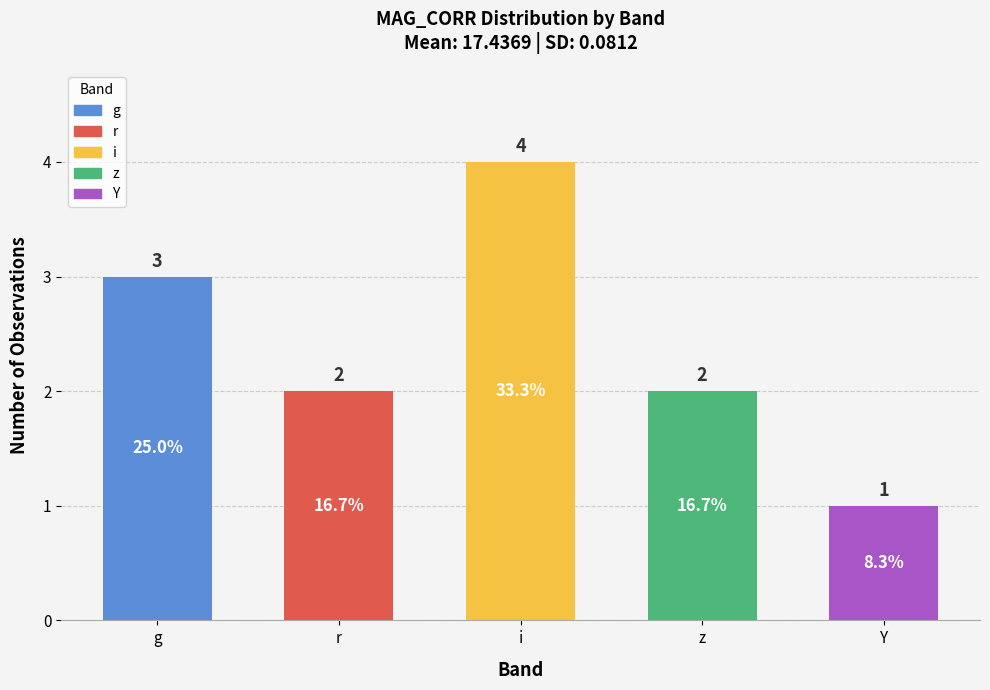

Count the values in the range 2 to 3.

3